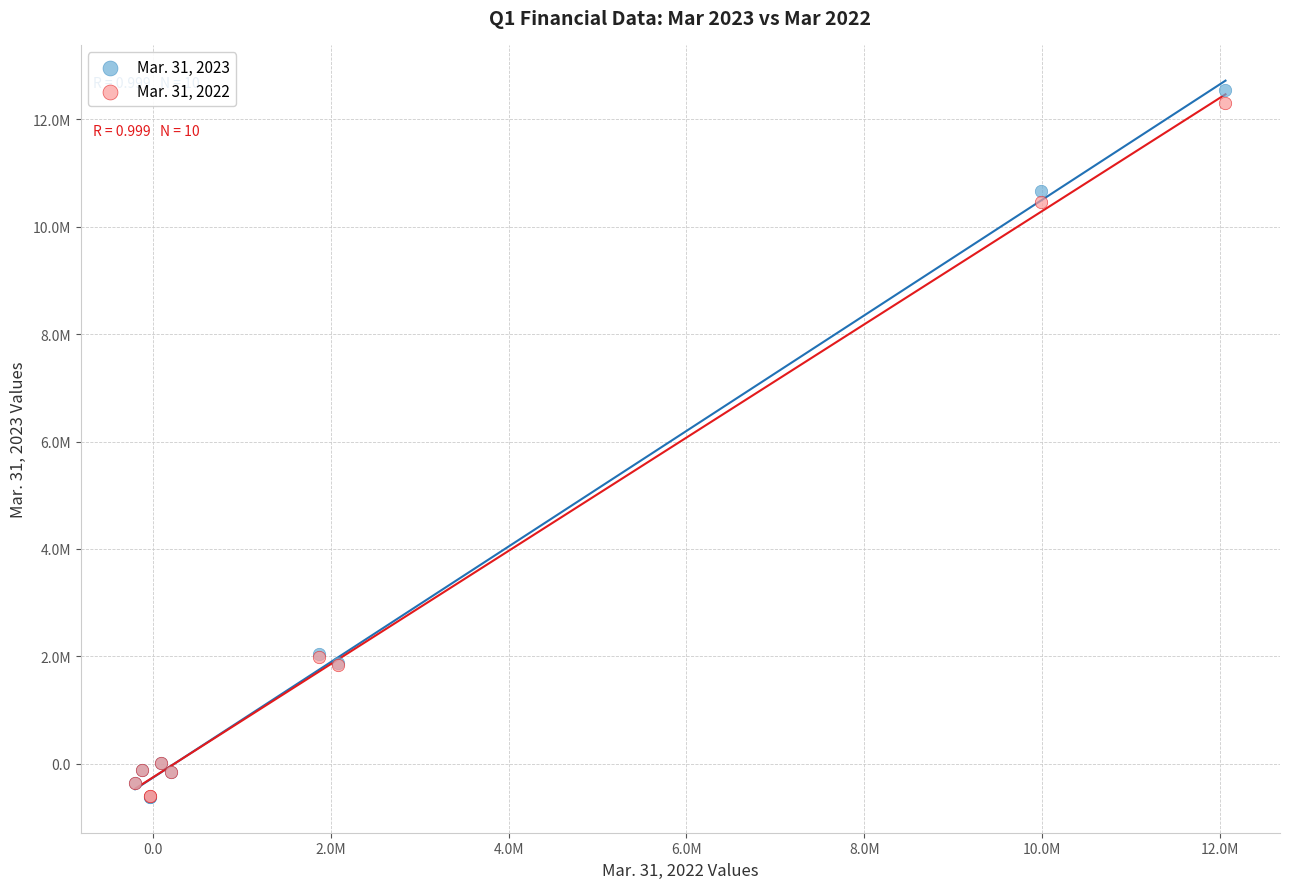

What are all the series names shown in the legend?

Mar. 31, 2023, Mar. 31, 2022